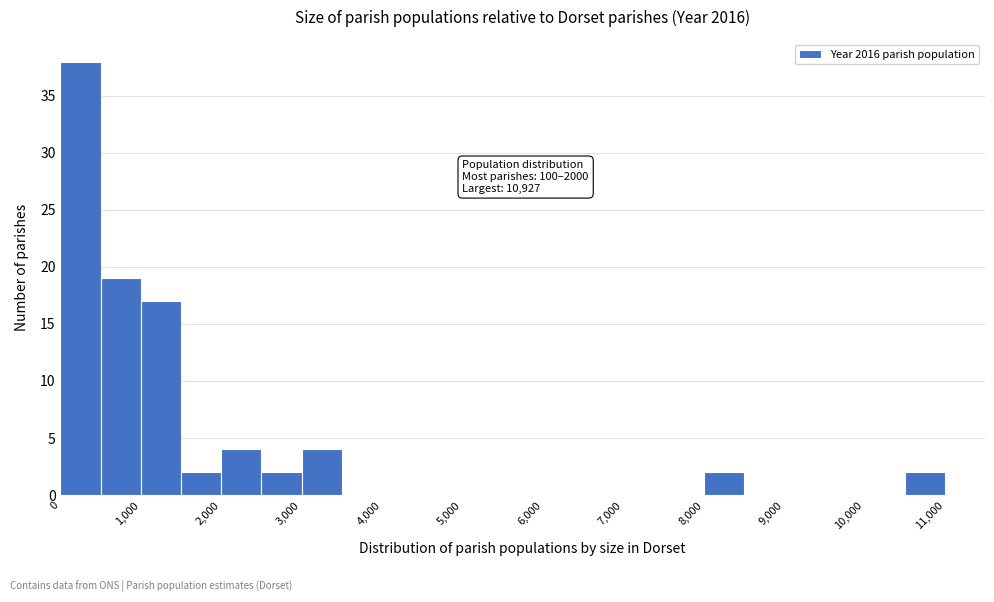

Which range on the x-axis has the tallest bar?

0 to 500